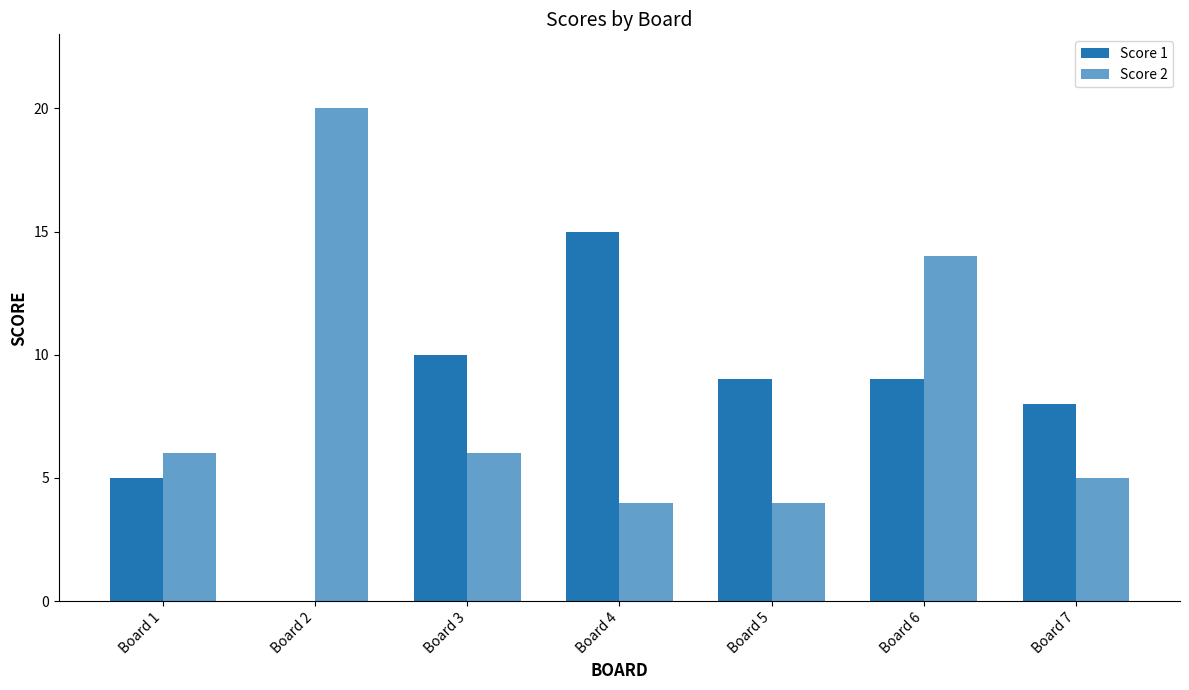

Reading left to right, what are all the values shown in this chart?

Score 1: Board 1=5	Board 2=0	Board 3=10	Board 4=15	Board 5=9	Board 6=9	Board 7=8
Score 2: Board 1=6	Board 2=20	Board 3=6	Board 4=4	Board 5=4	Board 6=14	Board 7=5